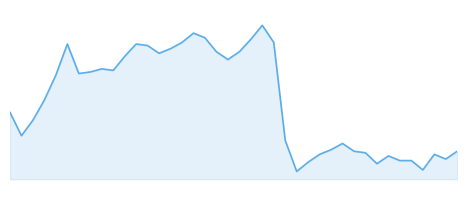

Where is the first local maximum?

5